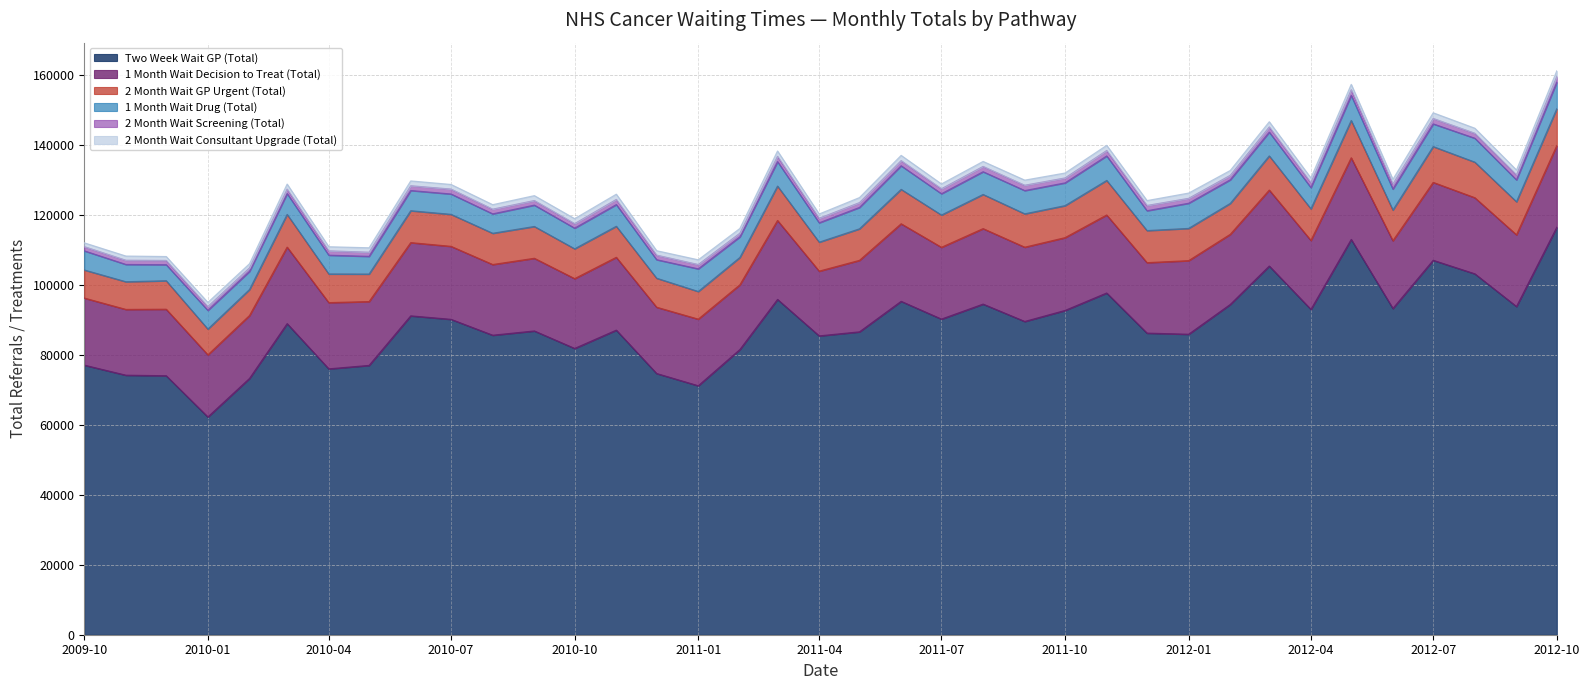

What is the average value of the 2 Month Wait Consultant Upgrade (Total) series?

1369